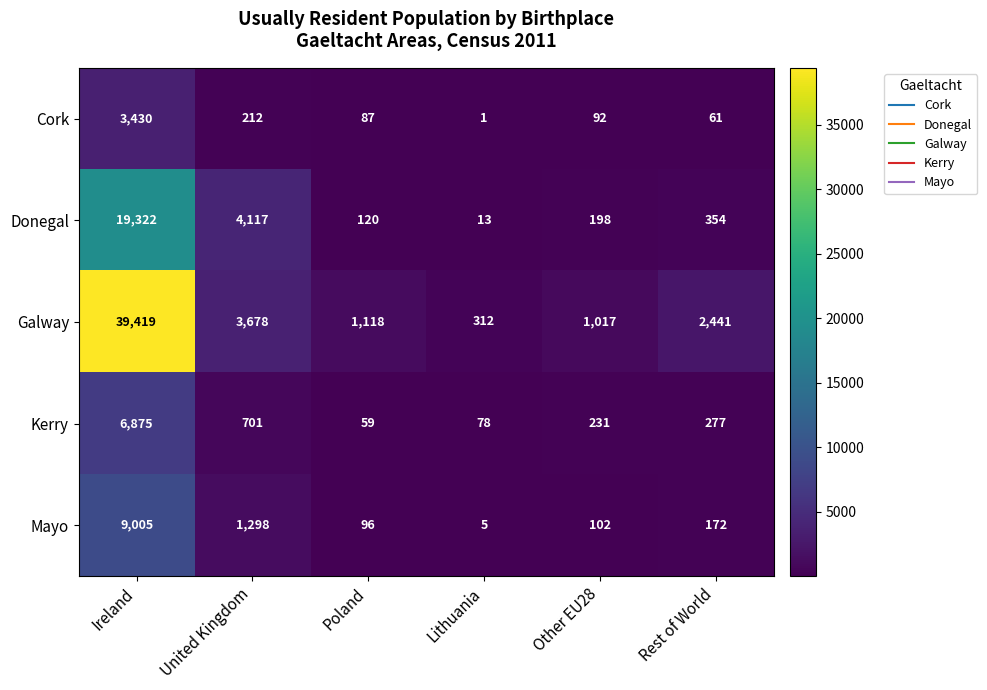

What is the sum of all Cork values?

3883